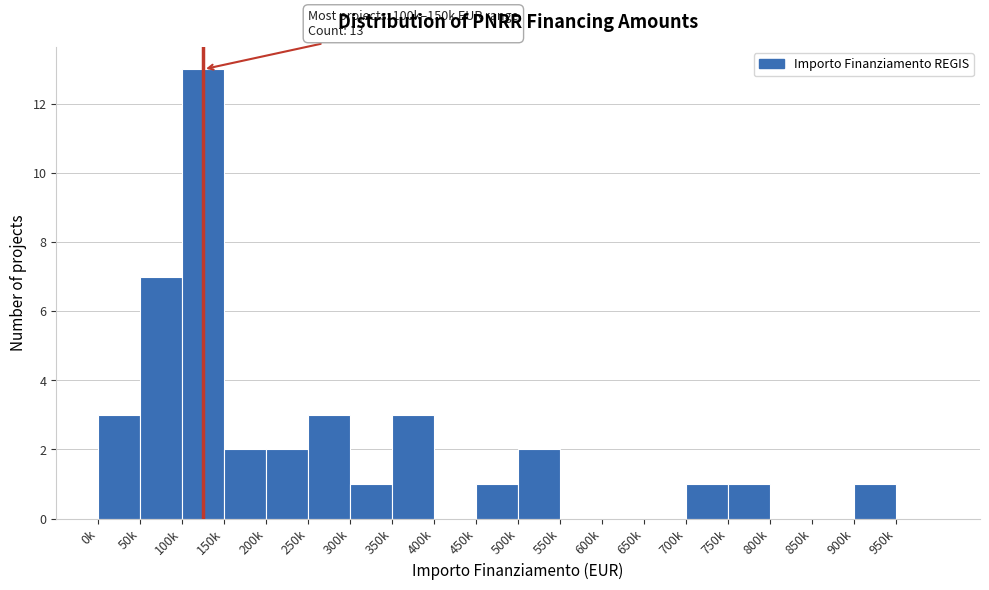

Reading left to right, list all the values displayed in this chart.

0k=3	50k=7	100k=13	150k=2	200k=2	250k=3	300k=1	350k=3	400k=0	450k=1	500k=2	550k=0	600k=0	650k=0	700k=1	750k=1	800k=0	850k=0	900k=1	950k=0